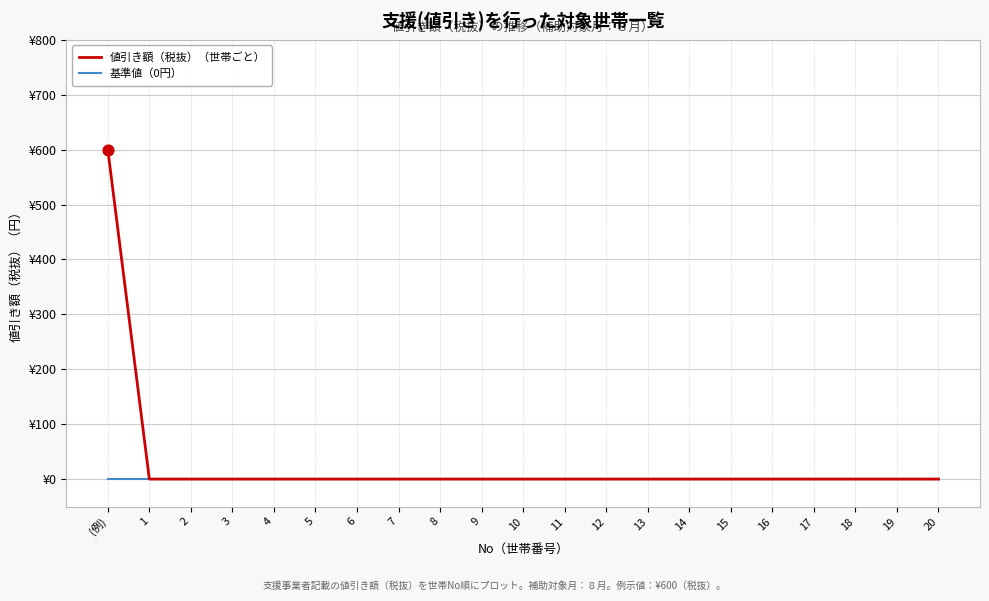

Which series has the largest total across all categories?

値引き額（税抜）（世帯ごと）